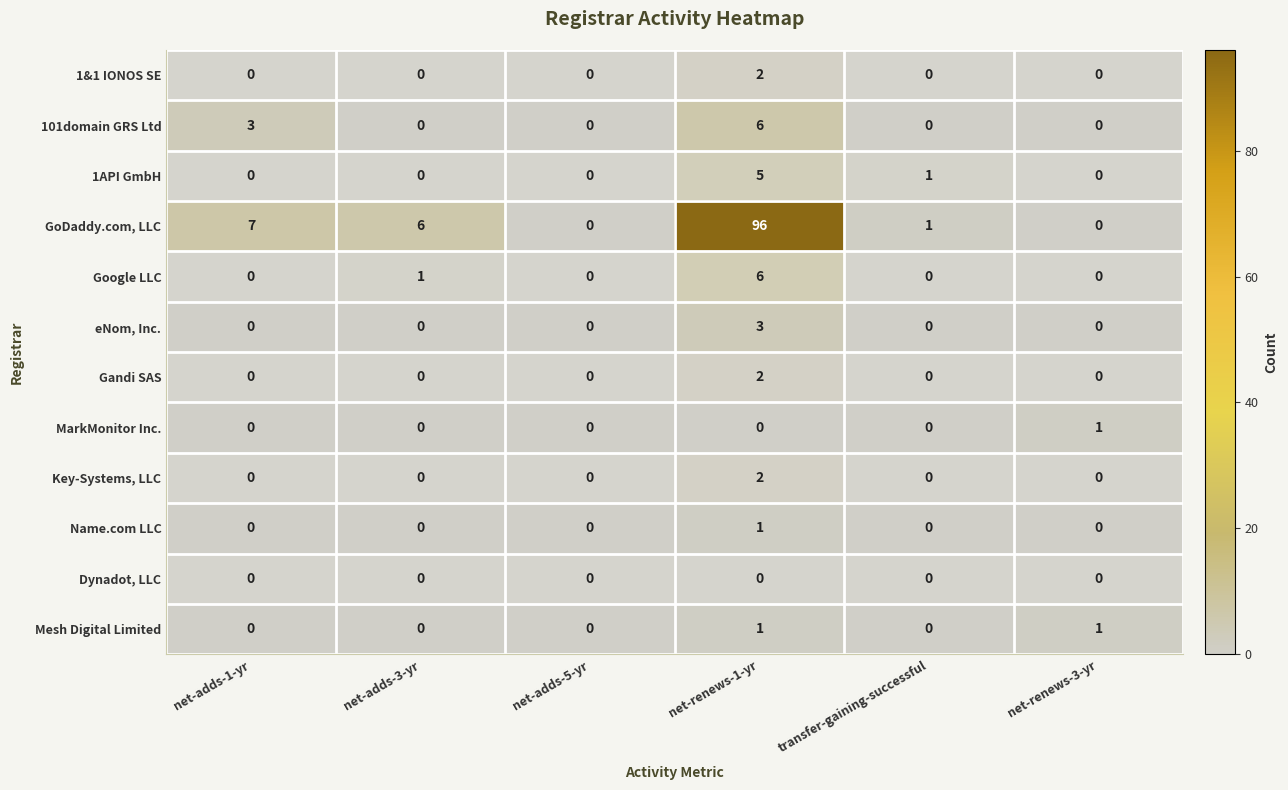

What is the maximum value shown in the chart?

96